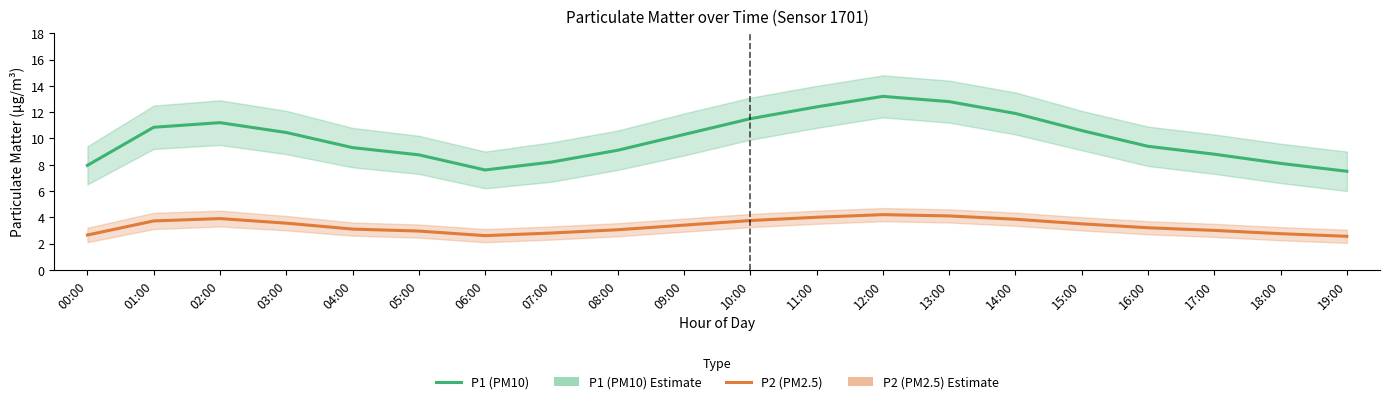

True or false: P2 (PM2.5) and P1 (PM10) intersect in this chart.

False